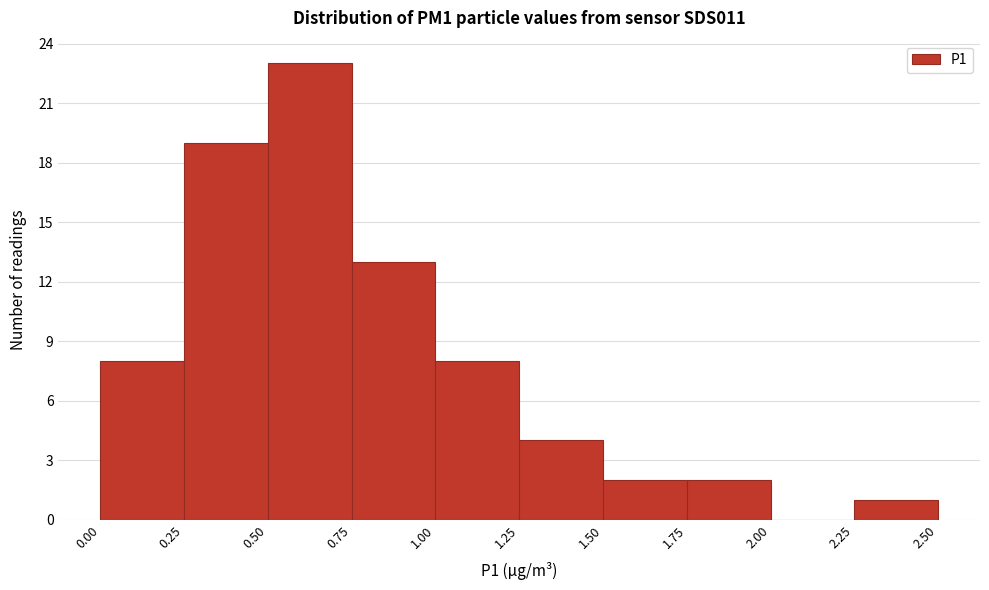

What is the height of the bar covering 2.25 to 2.50 on the x-axis? The values are not printed on the chart, so give them approximately, as read against the axis.

1